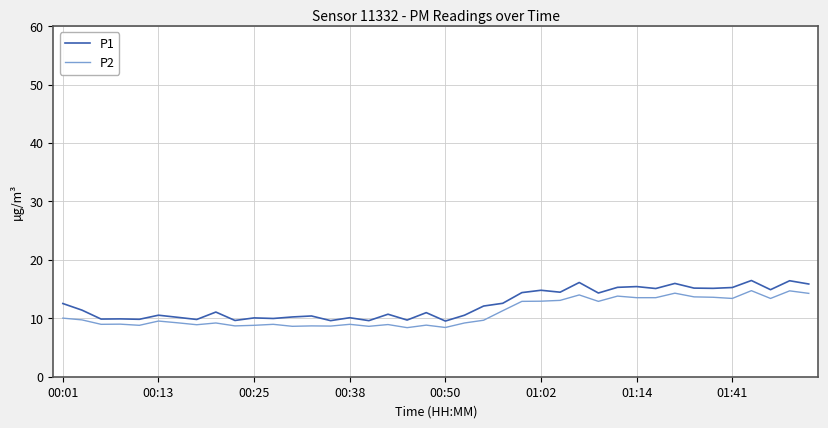

What is the difference between the maximum and minimum values in the P1 series?

6.9